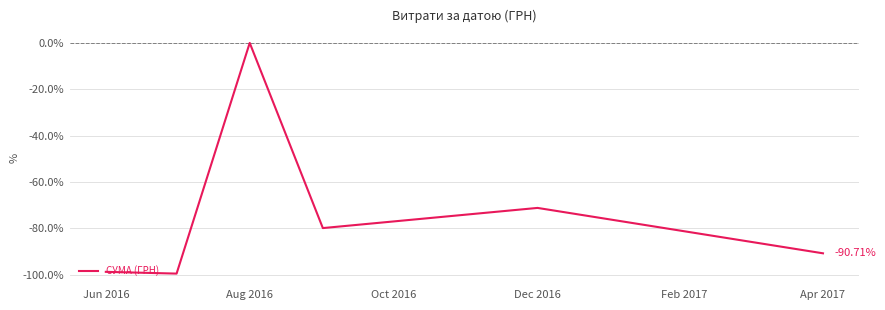

How many distinct data groups are displayed?

1